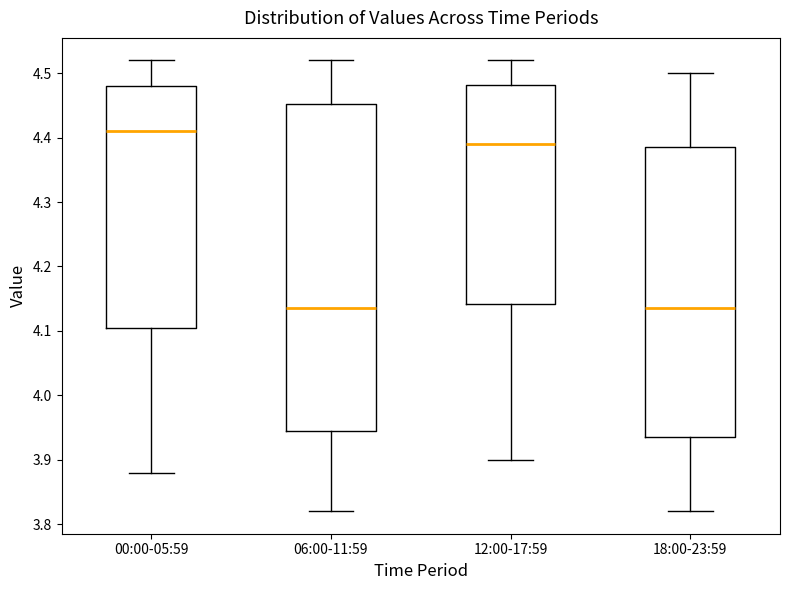

Where does the upper whisker of the box for 00:00-05:59 end on the y-axis? The values are not printed on the chart, so give them approximately, as read against the axis.

4.52